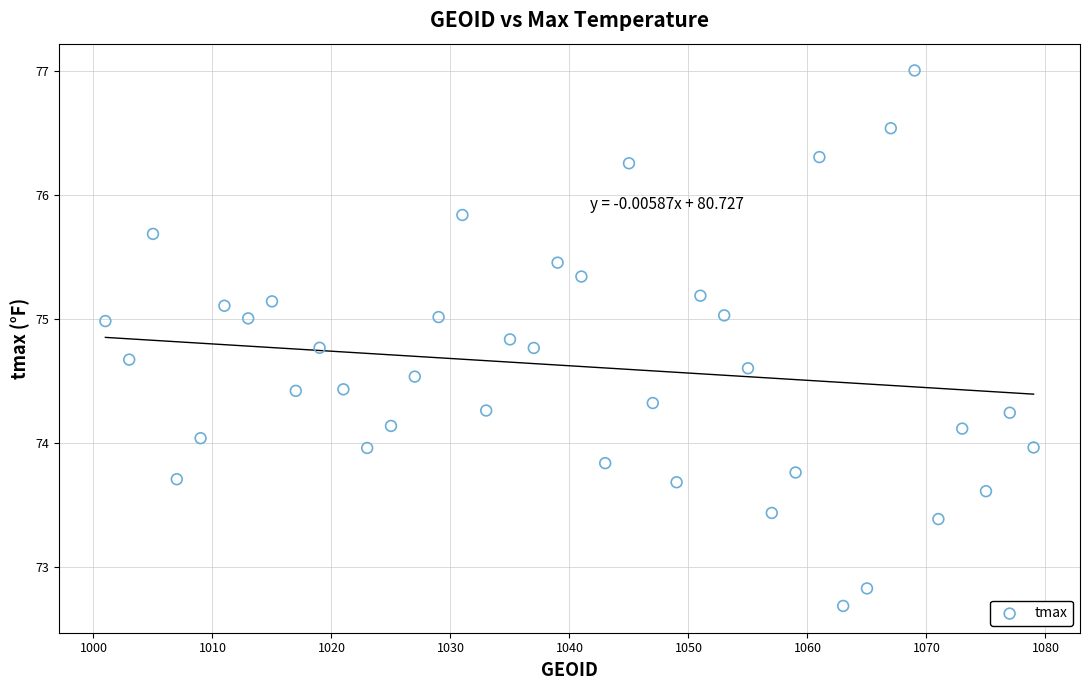

What is the range of X values (max minus min)?

78.0